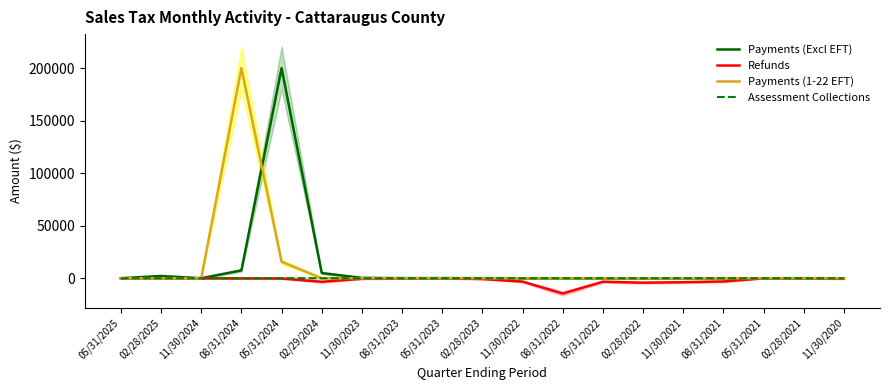

Is the value of Payments (1-22 EFT) at 02/28/2025 greater than the value of Assessment Collections at 05/31/2021?

No